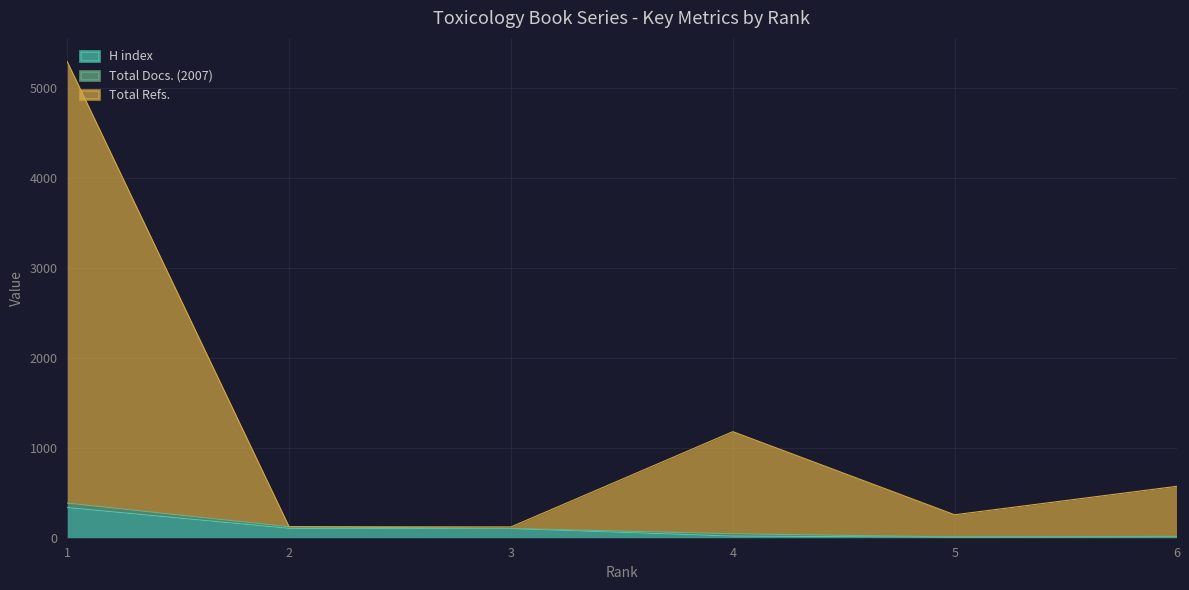

What is the total value across all series at 2?

226